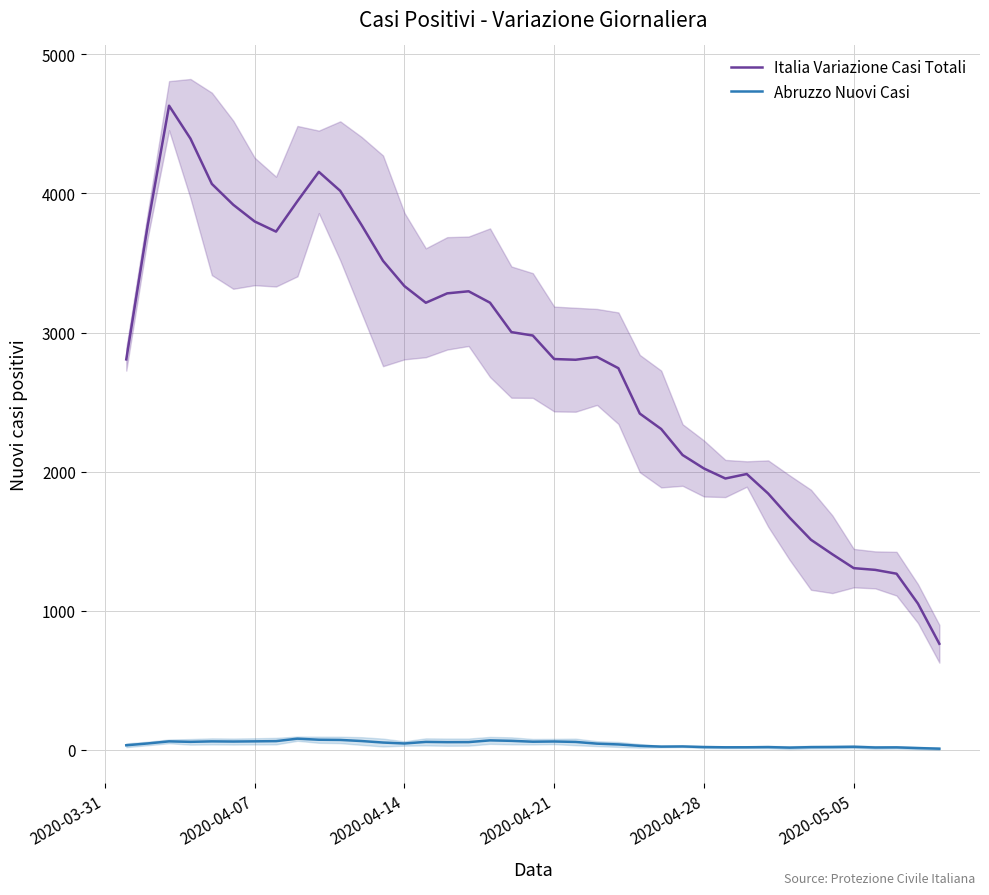

List the series in order of their peak value, highest first.

Italia Variazione Casi Totali, Abruzzo Nuovi Casi